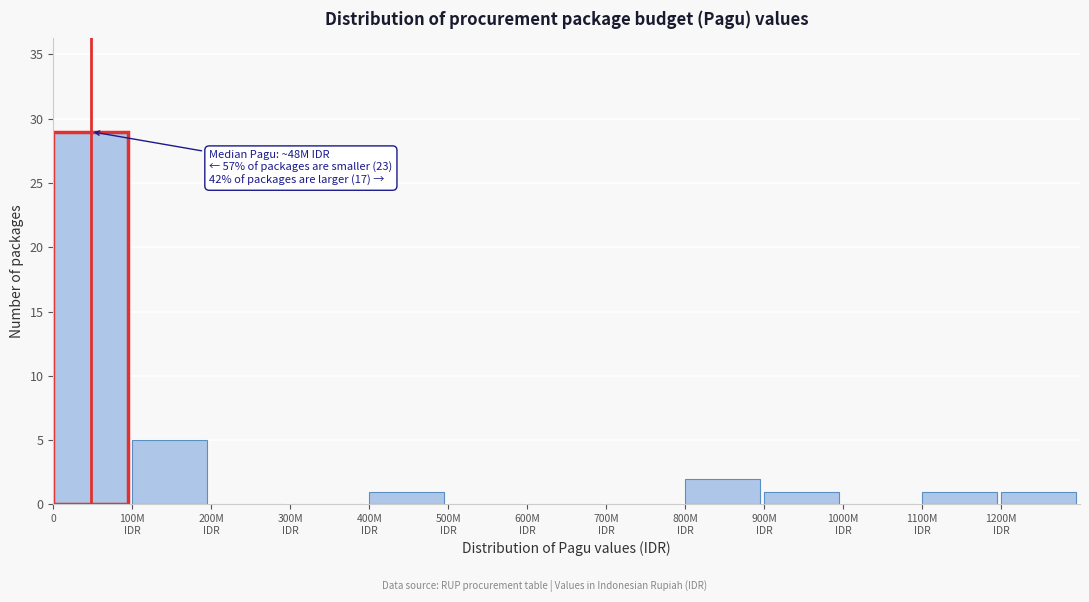

What is the sum of all values?

40